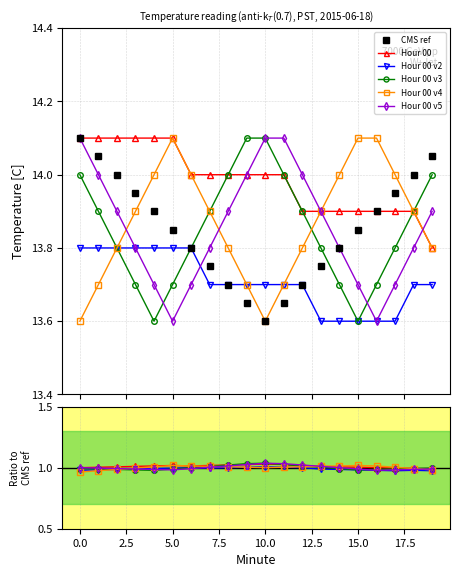

Does the chart display data point markers on the line(s)?

Yes